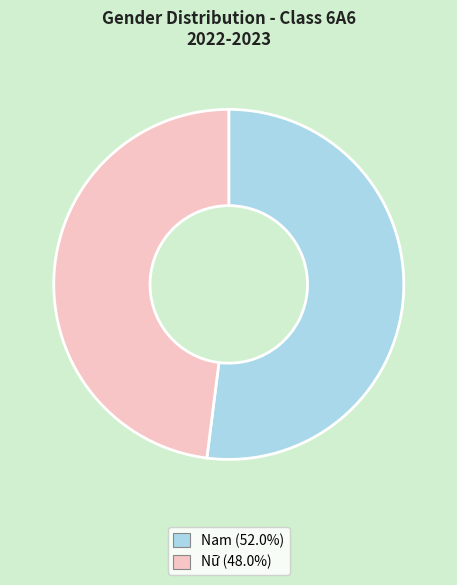

Rank the categories by value from lowest to highest.

Nữ, Nam